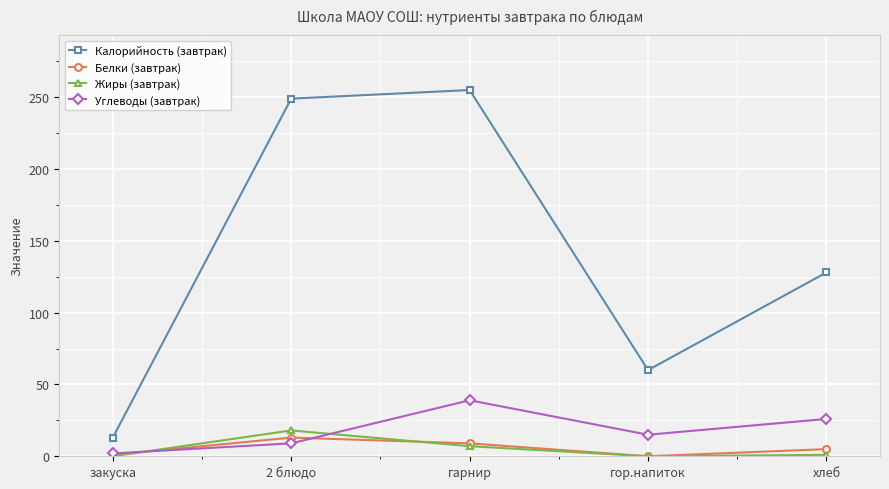

Which series changed the most between закуска and 2 блюдо?

Калорийность (завтрак)